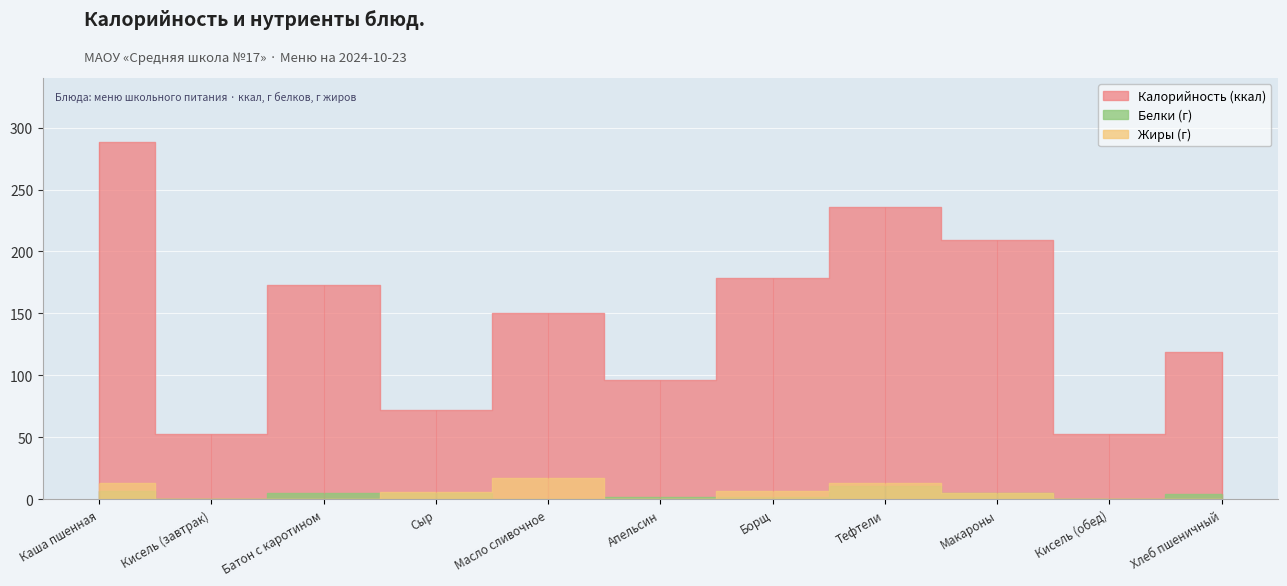

At how many categories does at least one series exceed 89?

8